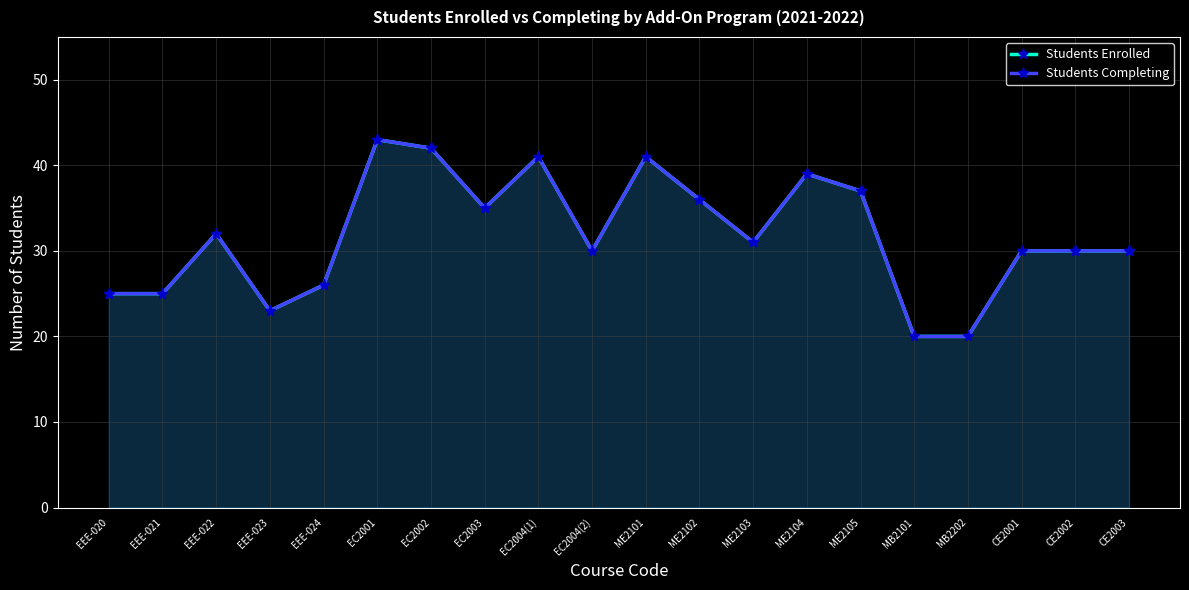

Reading left to right, list all the values displayed in this chart.

Students Enrolled: 25	25	32	23	26	43	42	35	41	30	41	36	31	39	37	20	20	30	30	30
Students Completing: 25	25	32	23	26	43	42	35	41	30	41	36	31	39	37	20	20	30	30	30